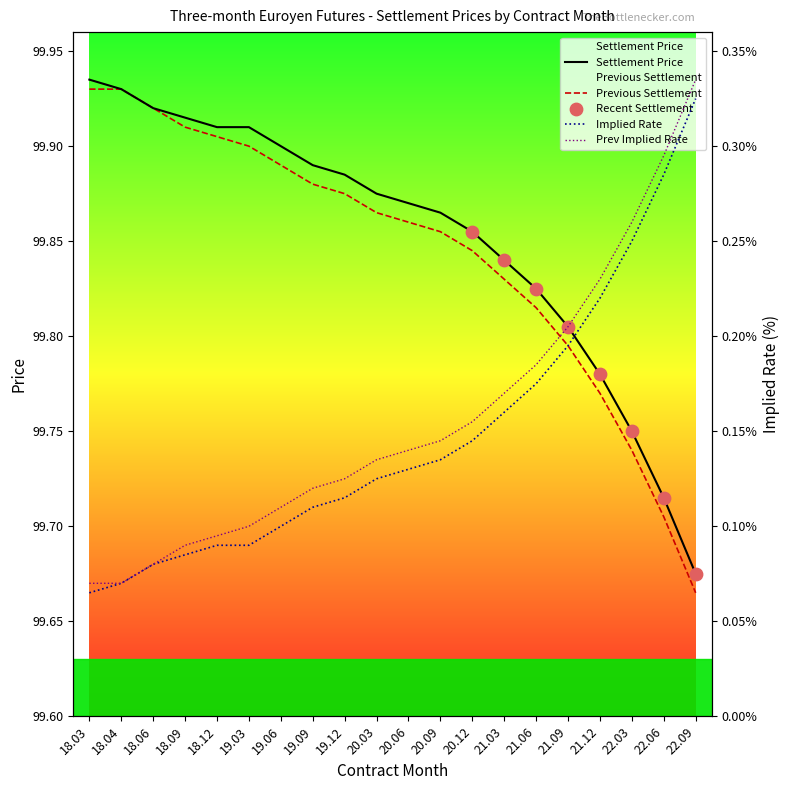

Is the value of Implied Rate at 19.06 greater than the value of Previous Settlement at 21.03?

No